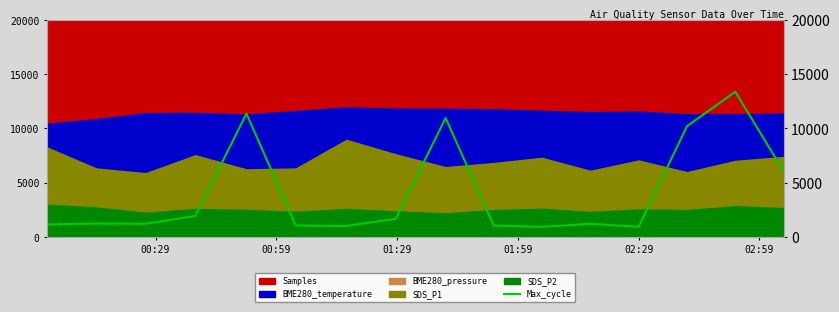

What is the maximum value for Max_cycle?

13380